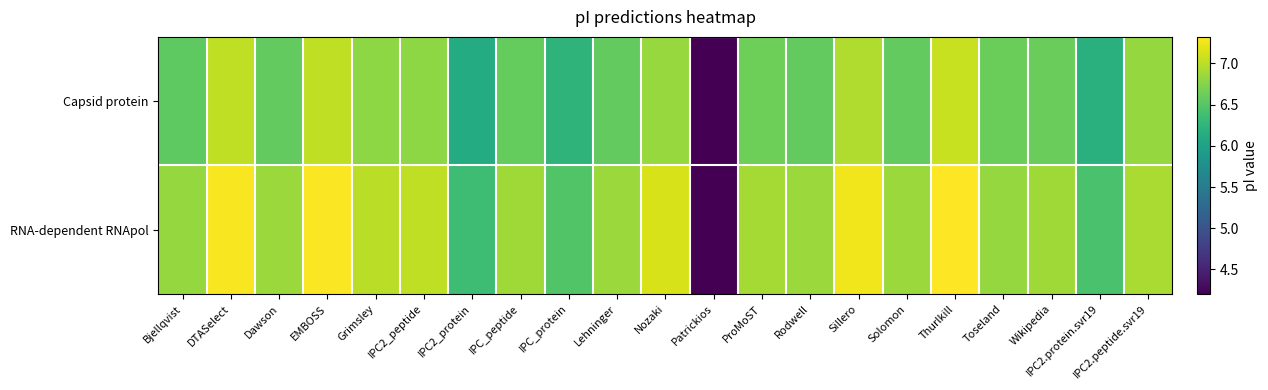

Reading left to right, list all the values displayed in this chart.

Capsid protein: Bjellqvist=6.5	DTASelect=7.0	Dawson=6.6	EMBOSS=7.0	Grimsley=6.8	IPC2_peptide=6.8	IPC2_protein=6.1	IPC_peptide=6.6	IPC_protein=6.2	Lehninger=6.6	Nozaki=6.8	Patrickios=4.2	ProMoST=6.6	Rodwell=6.6	Sillero=7.0	Solomon=6.6	Thurlkill=7.1	Toseland=6.6	Wikipedia=6.6	IPC2.protein.svr19=6.2	IPC2.peptide.svr19=6.8
RNA-dependent RNApol: Bjellqvist=6.8	DTASelect=7.3	Dawson=6.9	EMBOSS=7.3	Grimsley=7.0	IPC2_peptide=7.0	IPC2_protein=6.4	IPC_peptide=6.9	IPC_protein=6.5	Lehninger=6.9	Nozaki=7.1	Patrickios=4.2	ProMoST=6.9	Rodwell=6.9	Sillero=7.2	Solomon=6.9	Thurlkill=7.3	Toseland=6.8	Wikipedia=6.9	IPC2.protein.svr19=6.4	IPC2.peptide.svr19=6.9